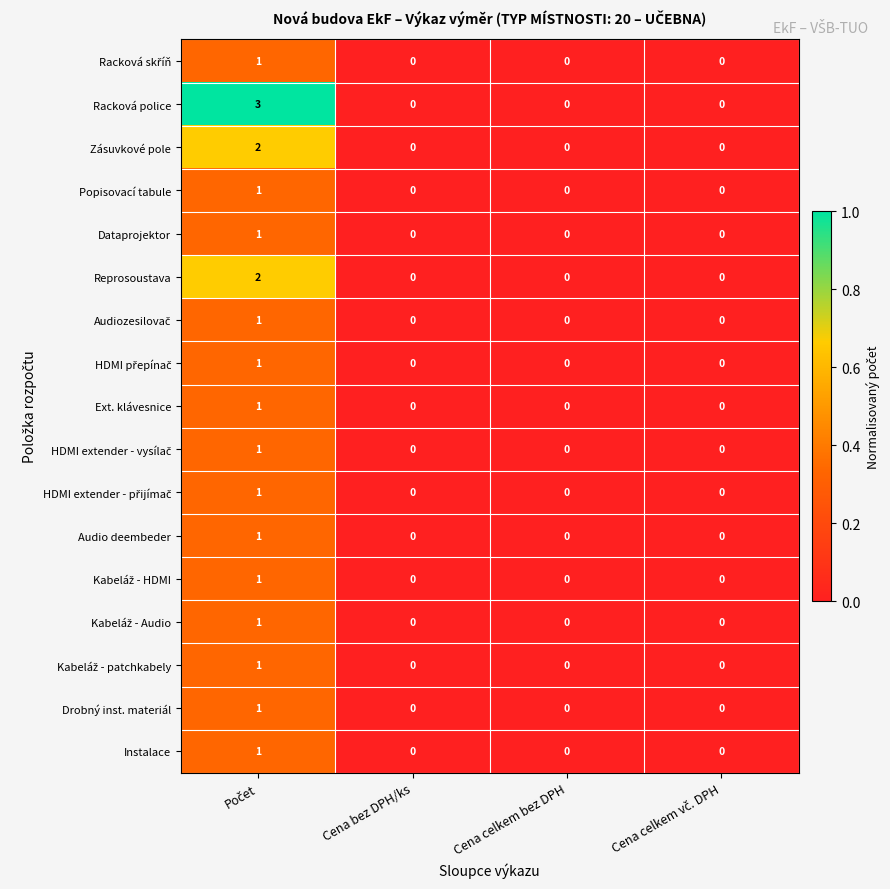

Which series has the largest range (max minus min)?

Racková police